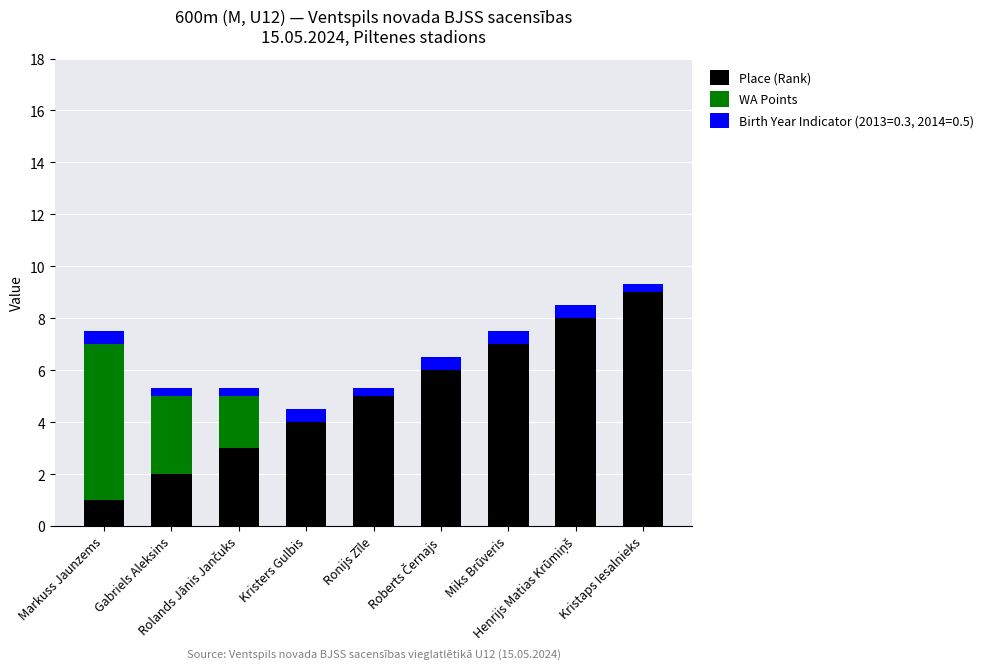

Are the bars grouped side by side (vs. stacked)?

No